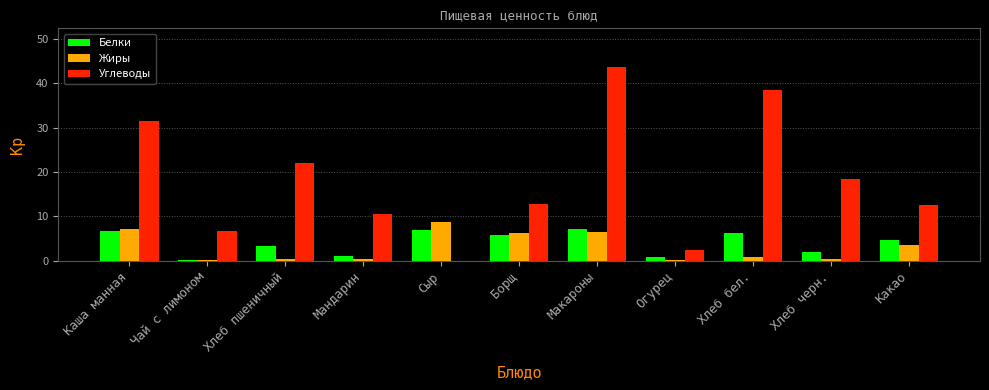

Which series has the largest total across all categories?

Углеводы